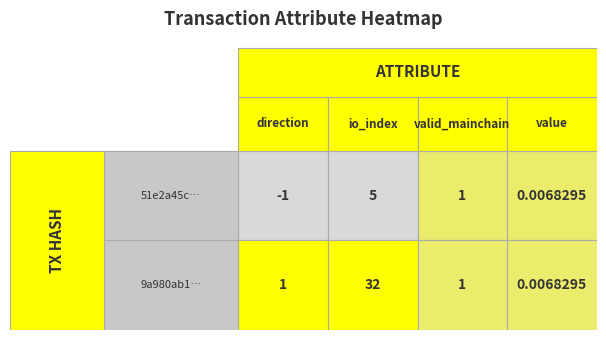

Count the number of categories in the chart.

4